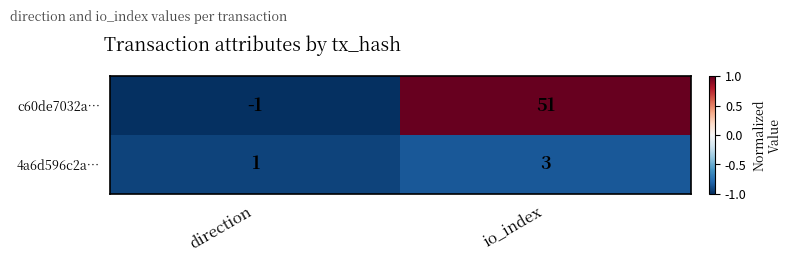

Which category has the highest value in the 4a6d596c2a… series?

io_index